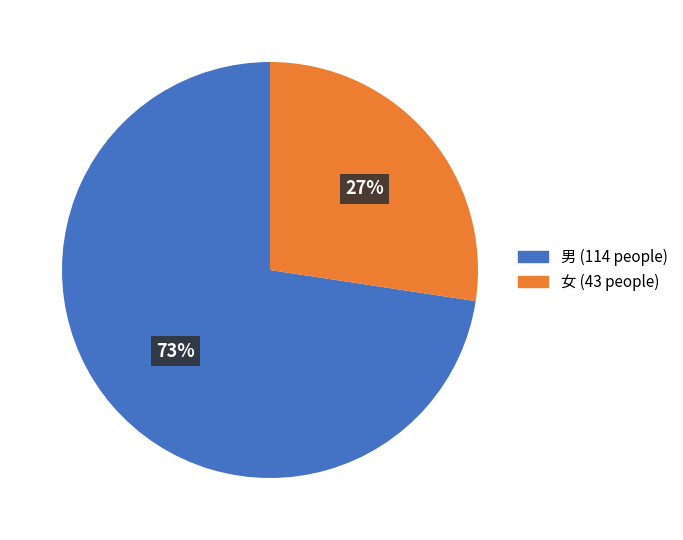

To the nearest percent, what percentage of the pie is 男?

73%